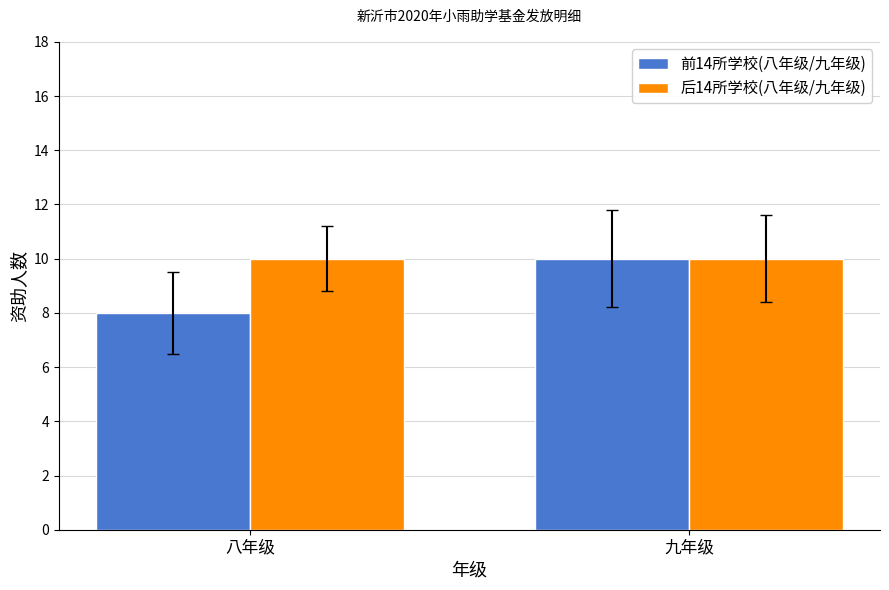

Which series has the largest total across all categories?

后14所学校(八年级/九年级)